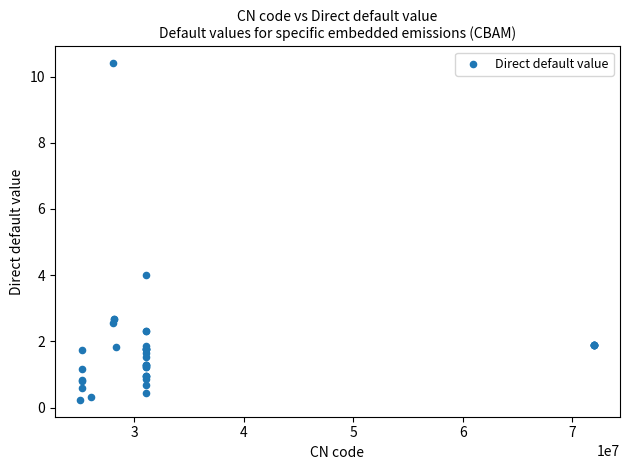

What Y value in the scatter plot is closest to 5?

4.0